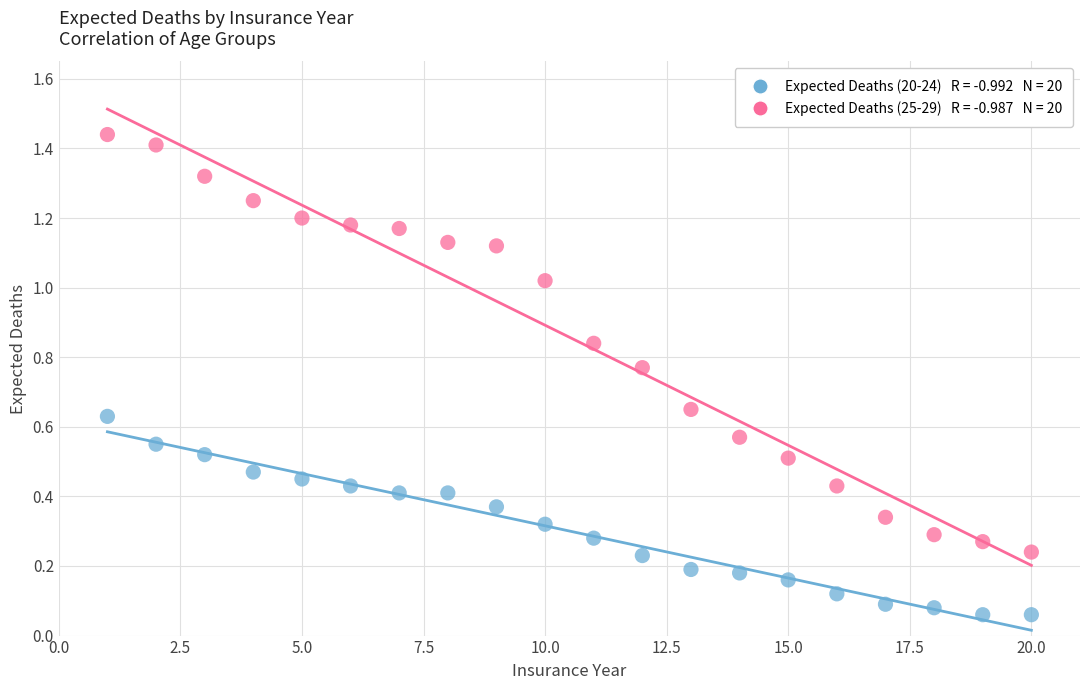

Across all data points, what is the range of X values (max minus min)?

19.0